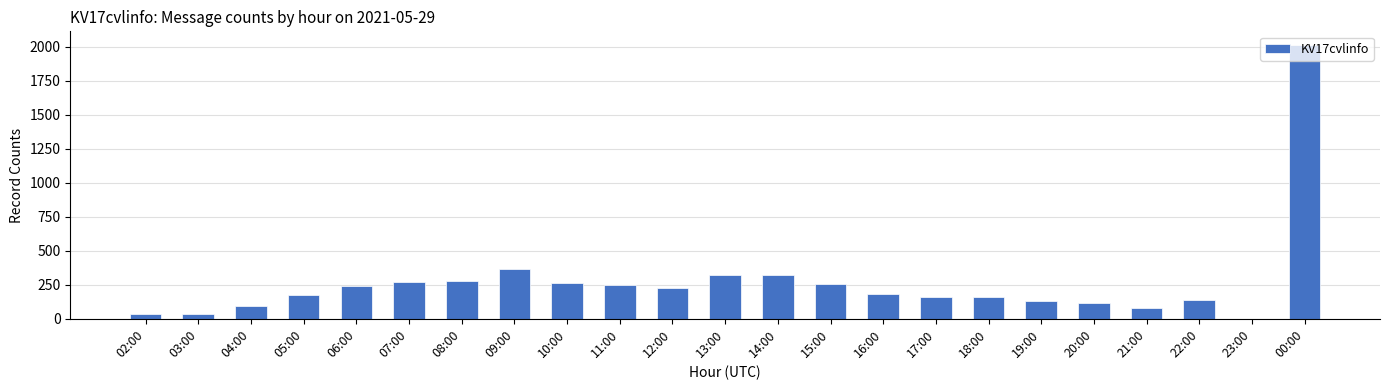

The value at 18:00 is 161. True or false?

True